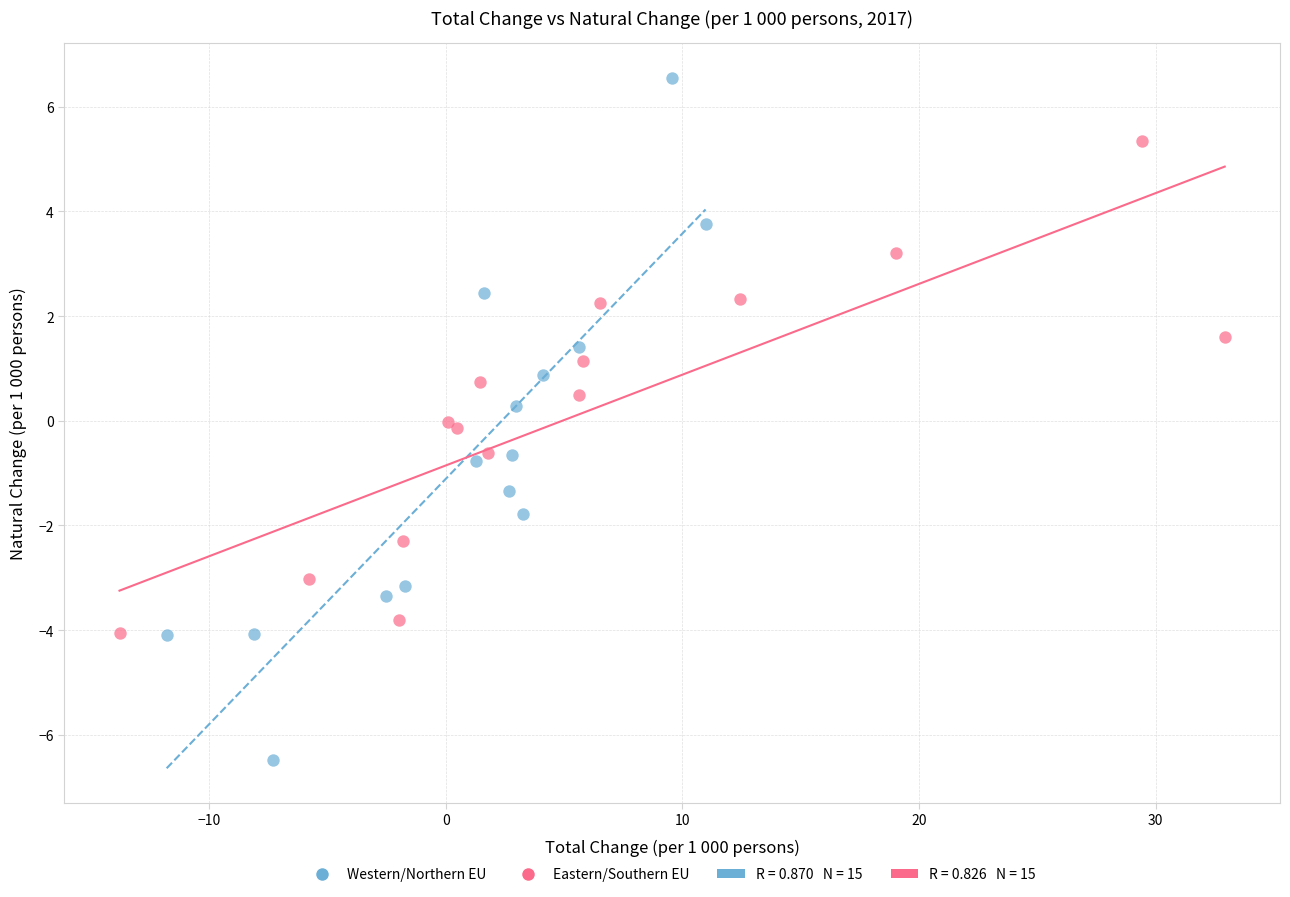

Which series contains the lowest Y value?

Western/Northern EU